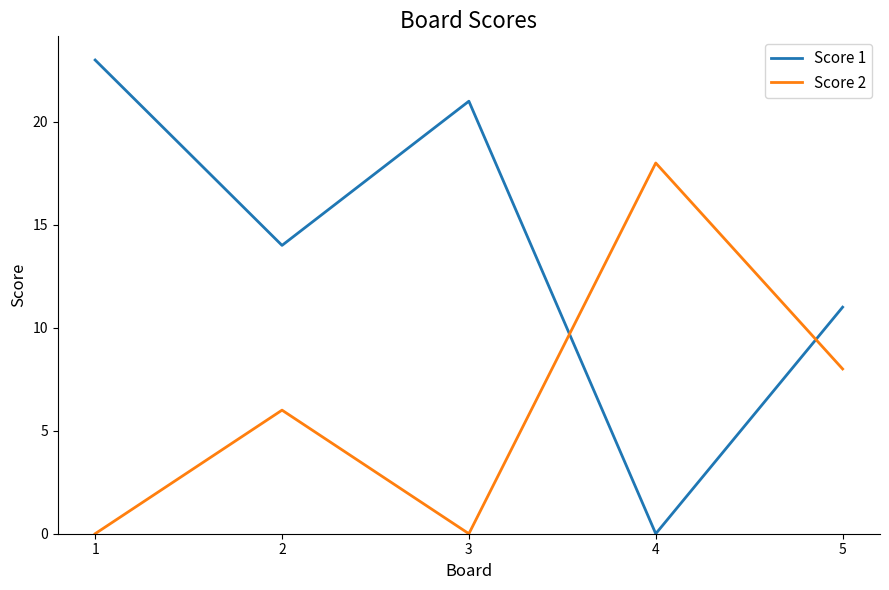

Is the value of Score 1 at 4 greater than the value of Score 2 at 4?

No